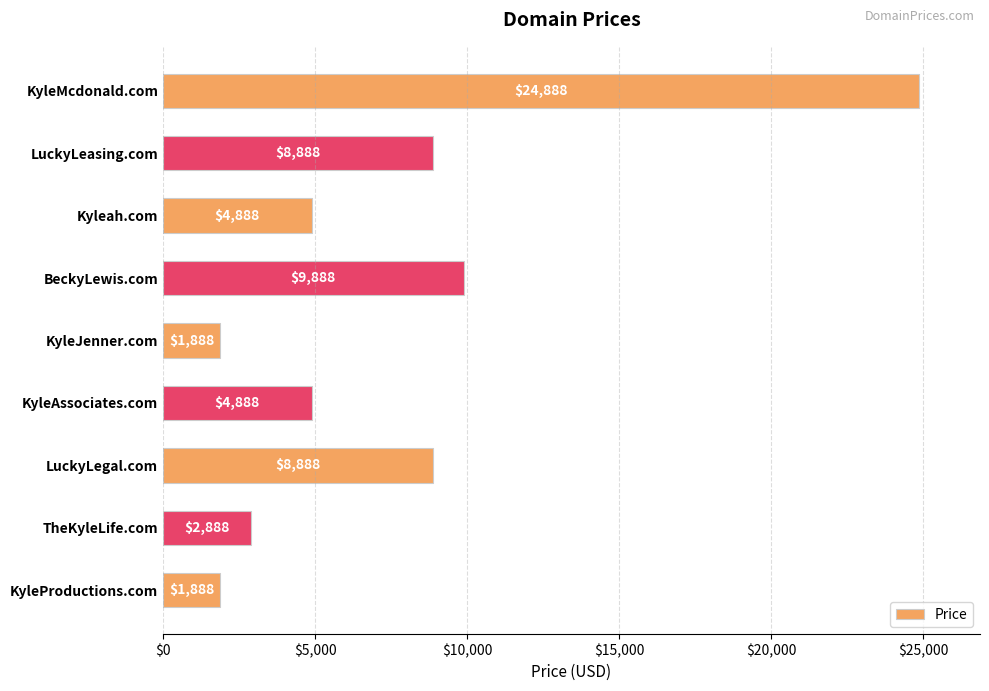

Reading top to bottom, transcribe all the data shown in this chart.

24888	8888	4888	9888	1888	4888	8888	2888	1888